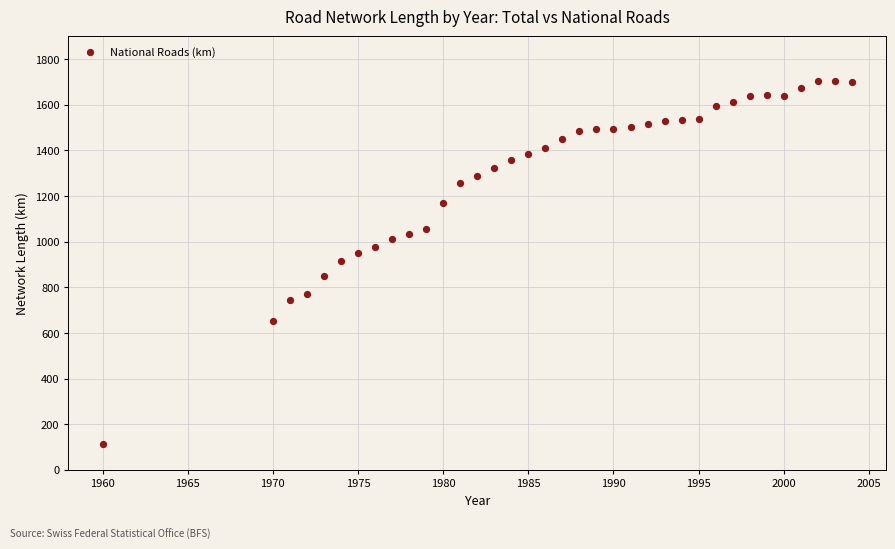

What is the range of Y values (max minus min)?

1594.0